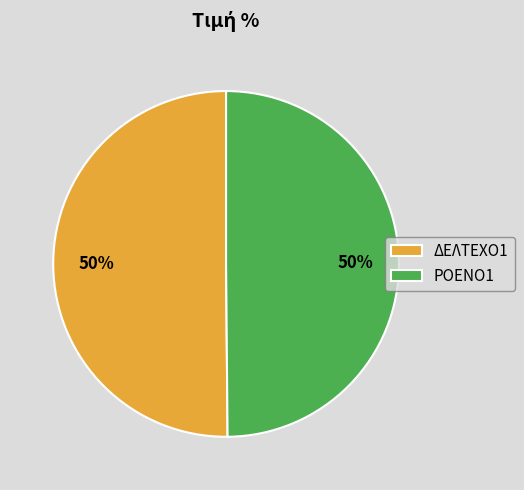

Is the sum of ΡΟΕΝΟ1 and ΔΕΛΤΕΧΟ1 greater than half?

Yes